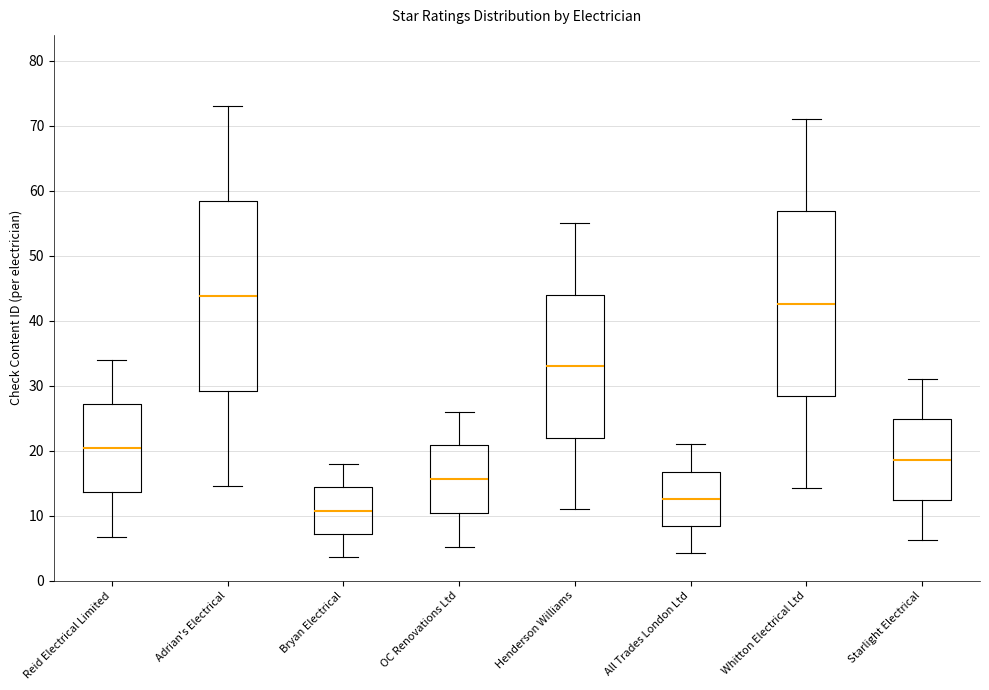

Reading left to right, read every box against the y-axis: the position of its median line, the range the box covers, and the ends of its whiskers. The values are not printed on the chart, so give them approximately, as read against the axis.

Reid Electrical Limited: median 20, box 14 to 27, whiskers 7 to 34
Adrian's Electrical: median 44, box 29 to 58, whiskers 15 to 73
Bryan Electrical: median 11, box 7 to 14, whiskers 4 to 18
OC Renovations Ltd: median 16, box 10 to 21, whiskers 5 to 26
Henderson Williams: median 33, box 22 to 44, whiskers 11 to 55
All Trades London Ltd: median 13, box 8 to 17, whiskers 4 to 21
Whitton Electrical Ltd: median 43, box 28 to 57, whiskers 14 to 71
Starlight Electrical: median 19, box 12 to 25, whiskers 6 to 31